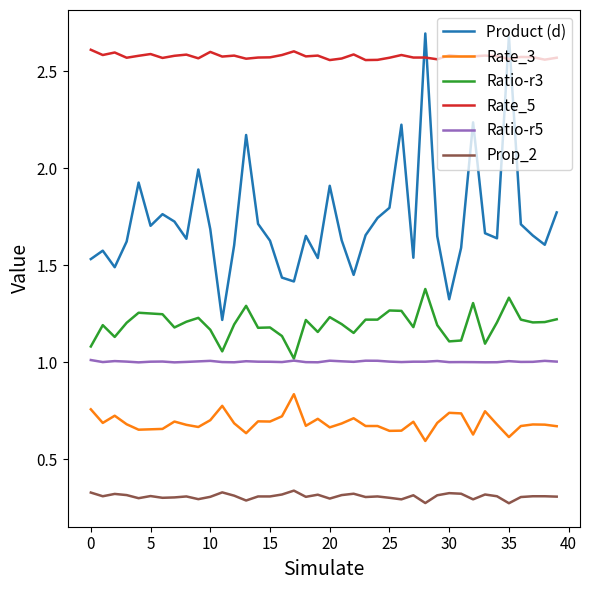

Which series has the largest total across all categories?

Rate_5